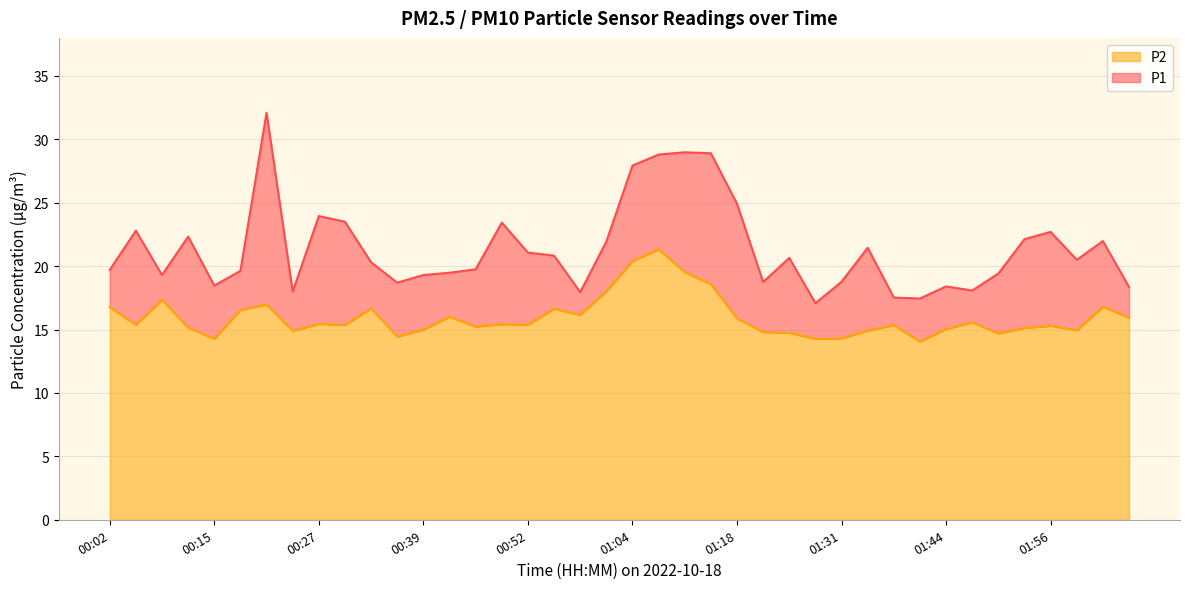

How many distinct data groups are displayed?

2